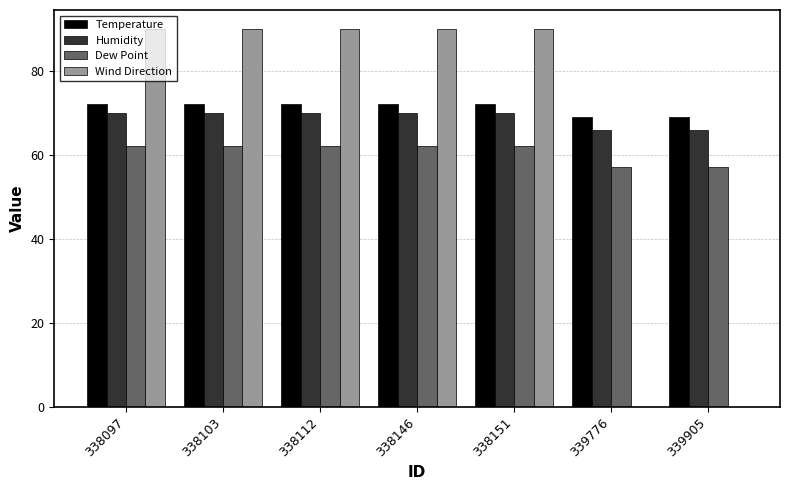

The Temperature series shows 115 at 338097. True or false?

False